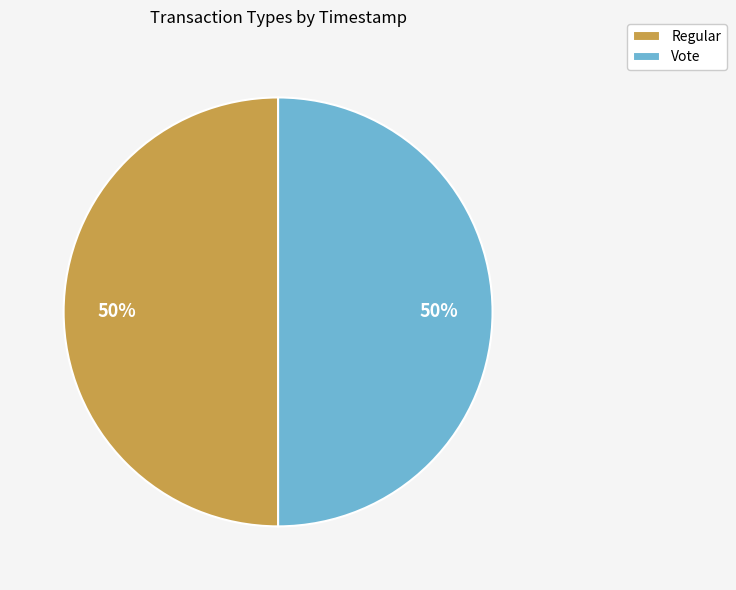

Approximately how many times larger is the value at Vote compared to Regular?

1.0